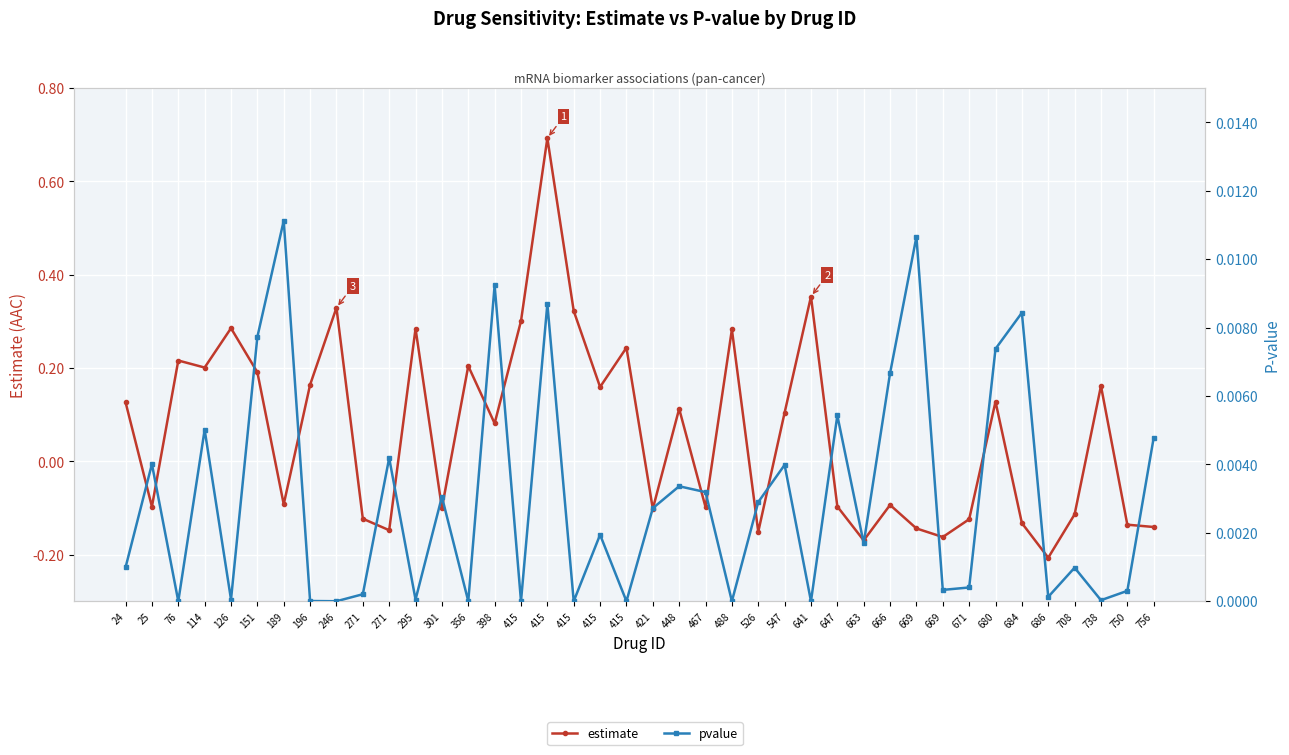

The pvalue series shows 0.0 at 666. True or false?

False